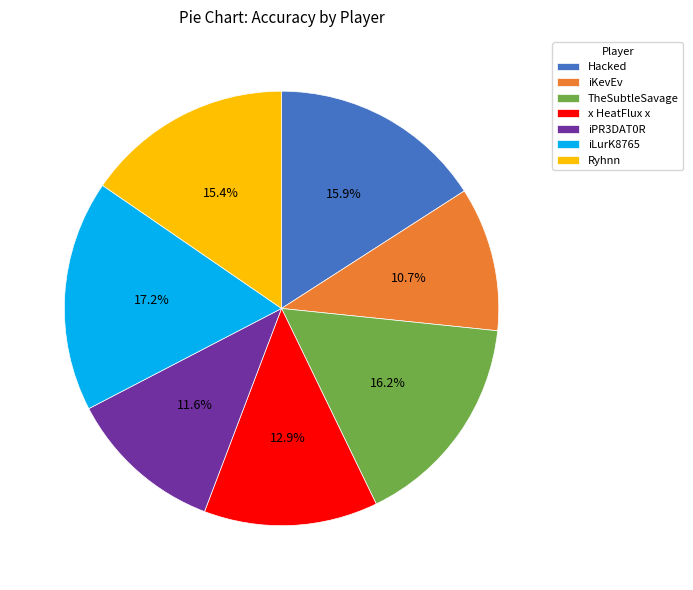

Which slice is the smallest?

iKevEv